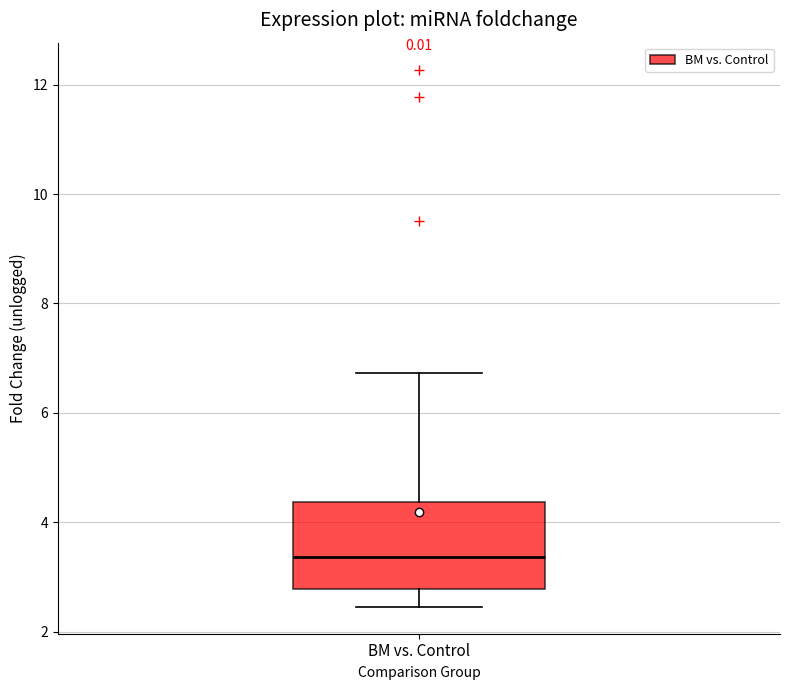

Where does the median line of the box for BM vs. Control sit on the y-axis? The values are not printed on the chart, so give them approximately, as read against the axis.

3.4